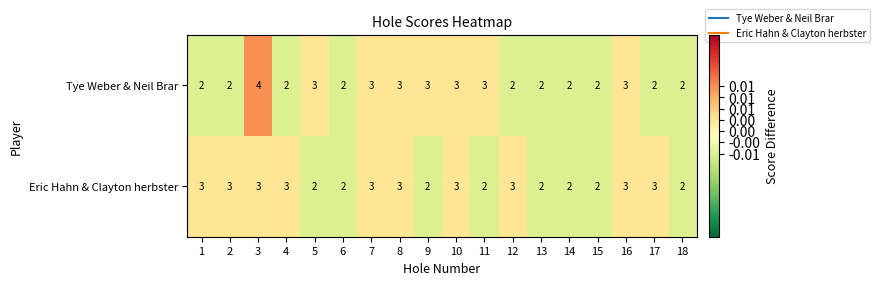

At which category is the sum across all series the highest?

3